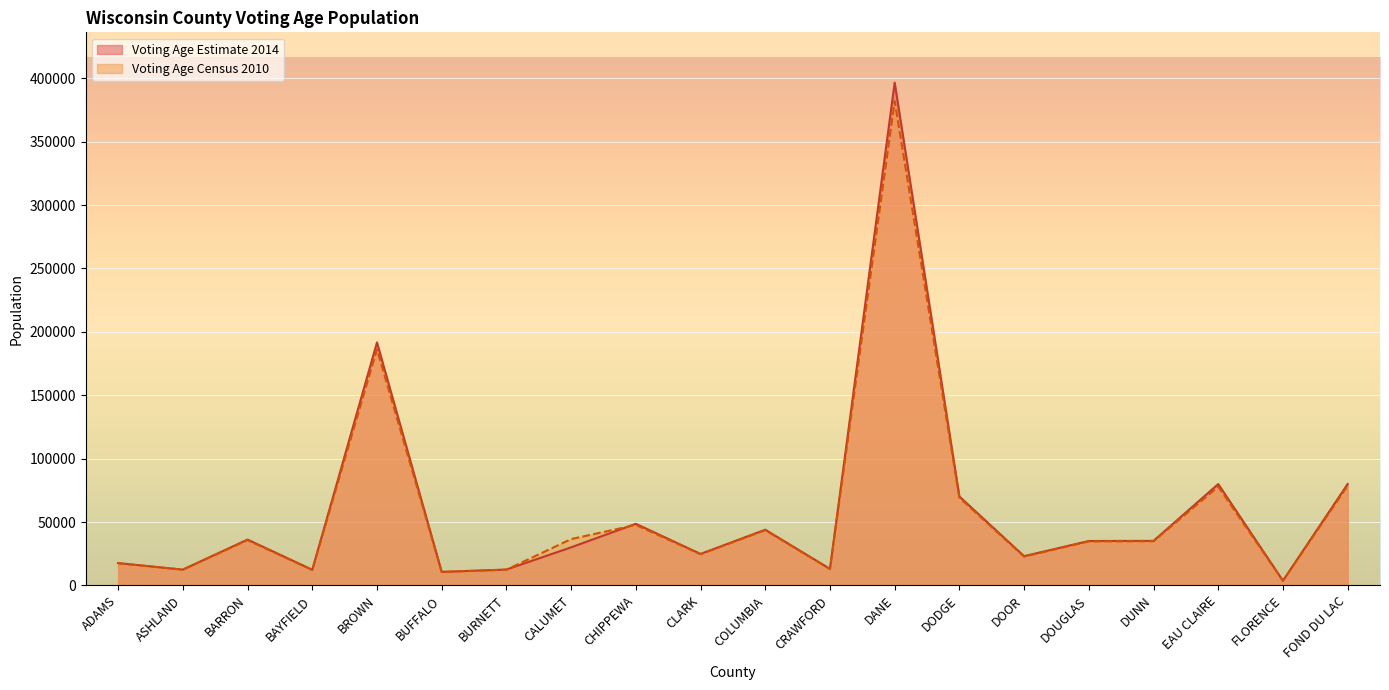

What is the average value of the Voting Age Census 2010 series?

57785